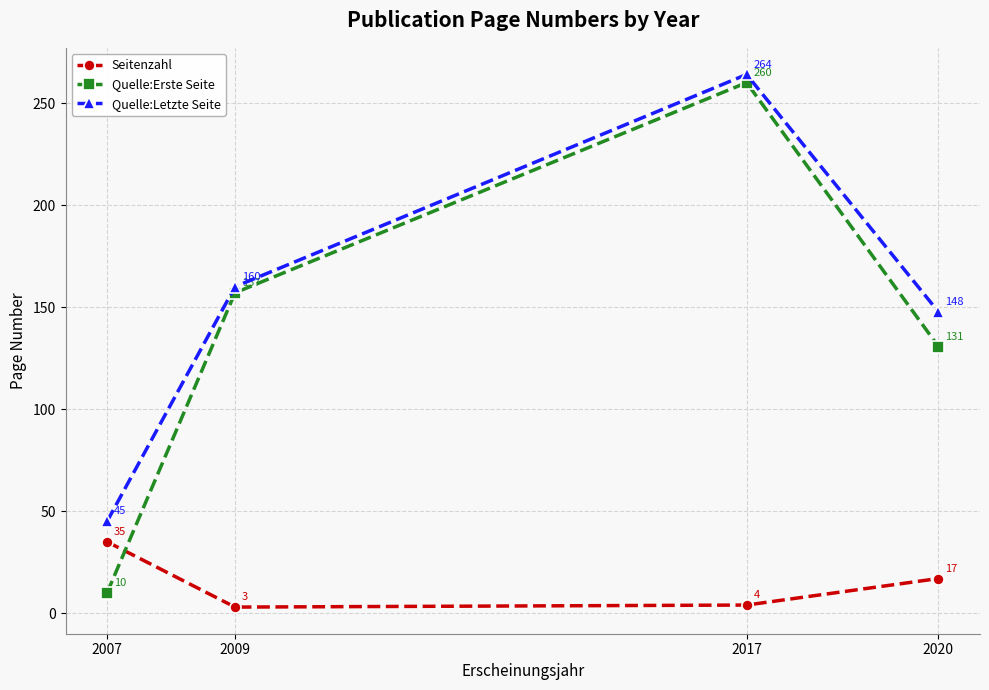

Which category has the highest value in the Quelle:Erste Seite series?

2017